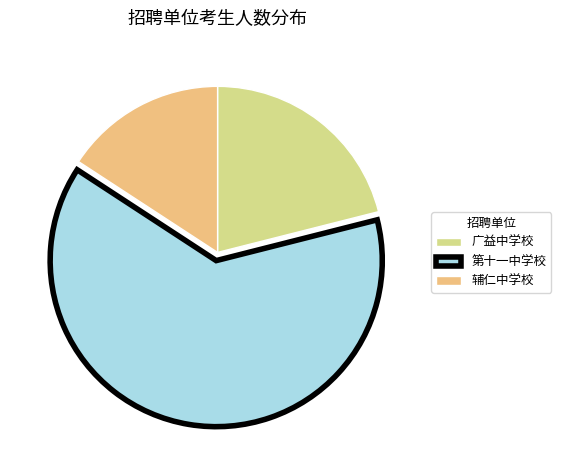

Which has a higher value, 第十一中学校 or 辅仁中学校?

第十一中学校